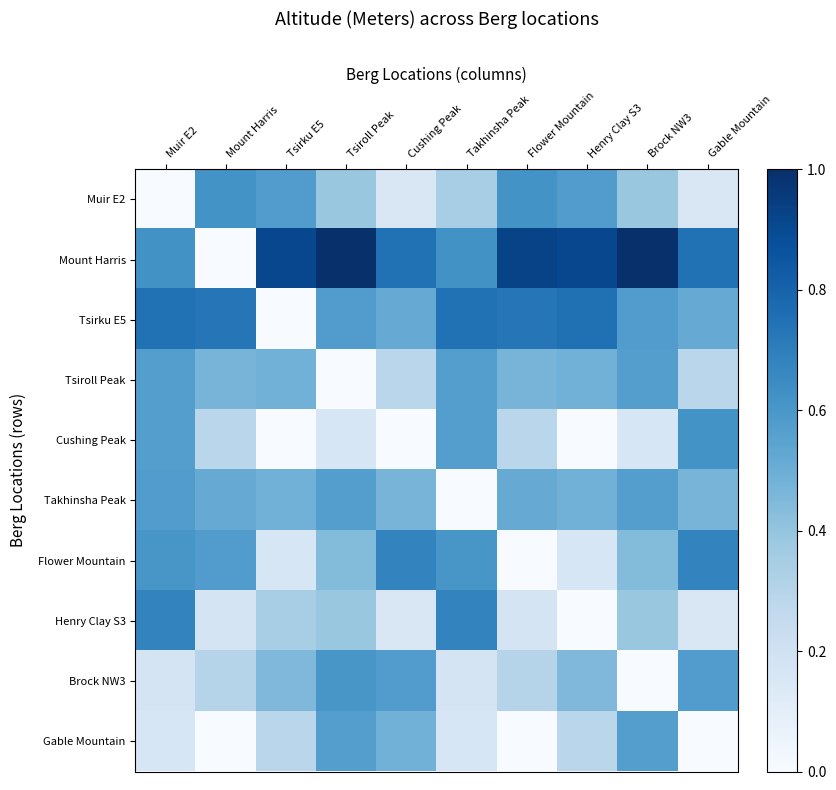

Between Cushing Peak and Flower Mountain, which series saw the biggest shift?

Flower Mountain